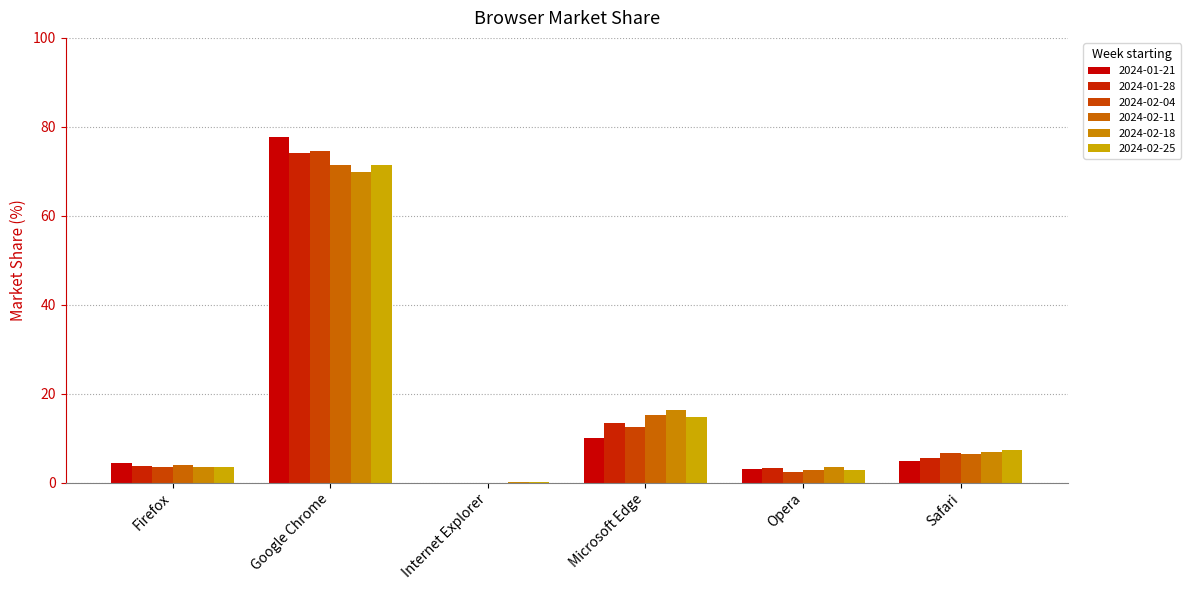

How many series are shown in this chart?

6